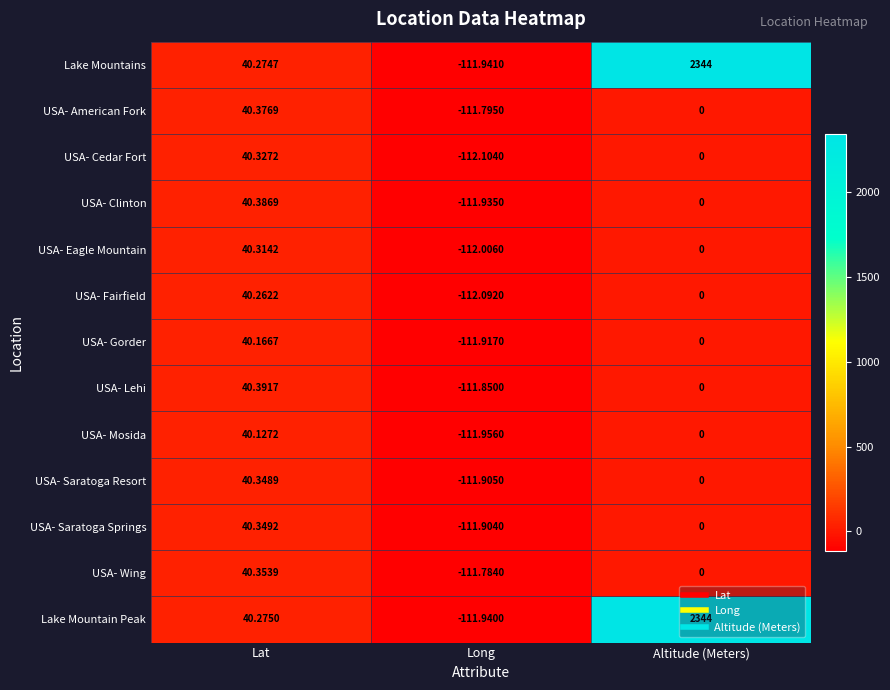

Which category has the highest value across all series?

Altitude (Meters)